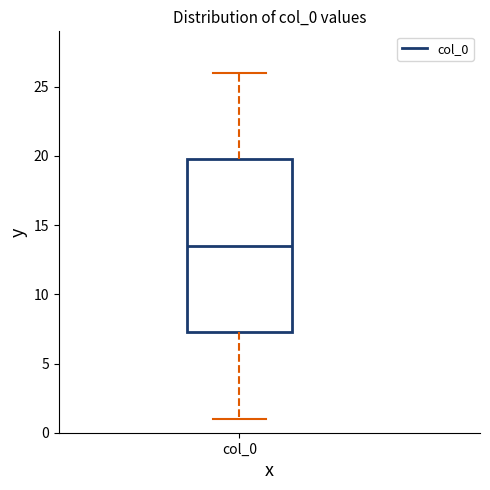

Where does the upper whisker of the box for col_0 end on the y-axis? The values are not printed on the chart, so give them approximately, as read against the axis.

26.0